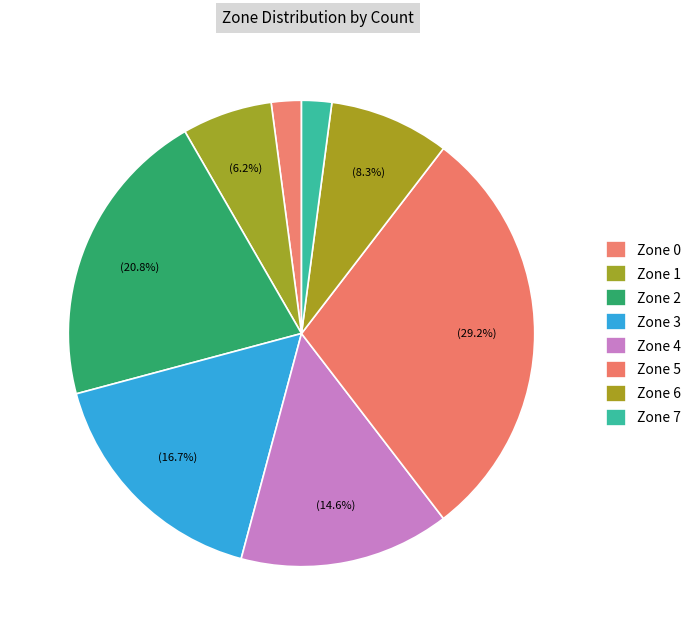

Is there a majority slice in this chart?

No